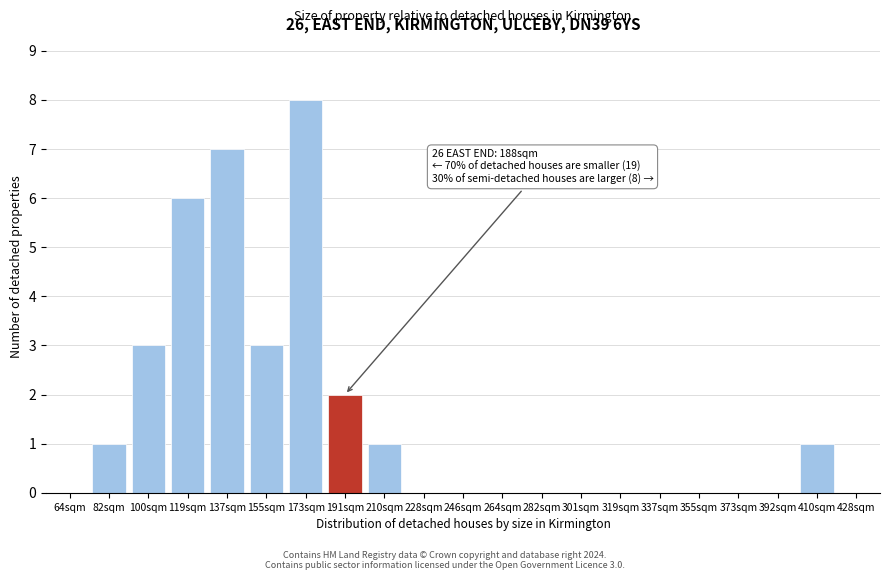

Reading right to left, extract all data points from this chart.

428sqm=0	410sqm=1	392sqm=0	373sqm=0	355sqm=0	337sqm=0	319sqm=0	301sqm=0	282sqm=0	264sqm=0	246sqm=0	228sqm=0	210sqm=1	191sqm=2	173sqm=8	155sqm=3	137sqm=7	119sqm=6	100sqm=3	82sqm=1	64sqm=0